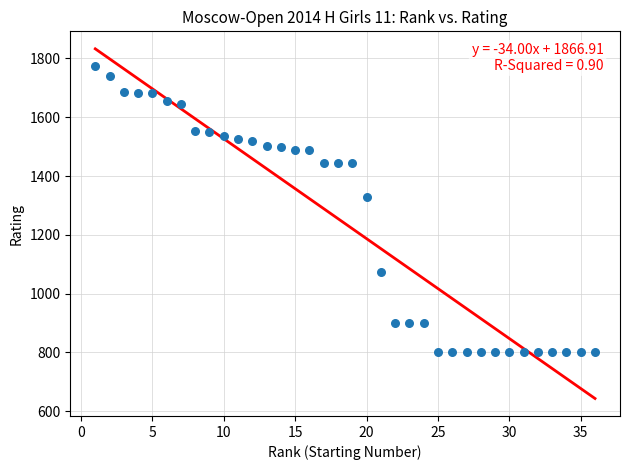

What Y value in the scatter plot is closest to 1286?

1330